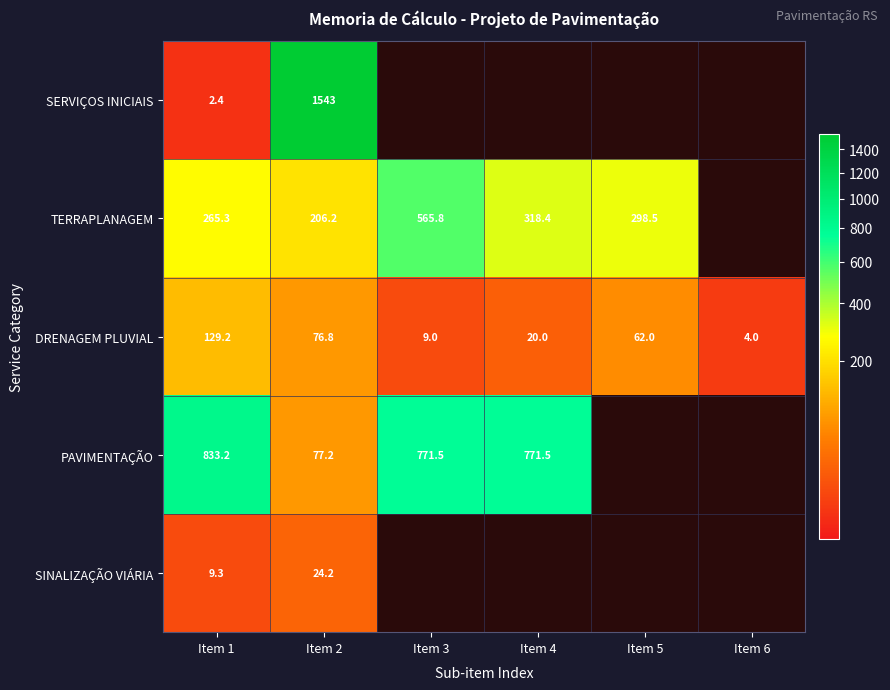

What is the sum of the SINALIZAÇÃO VIÁRIA values at Item 1 and Item 2?

33.5